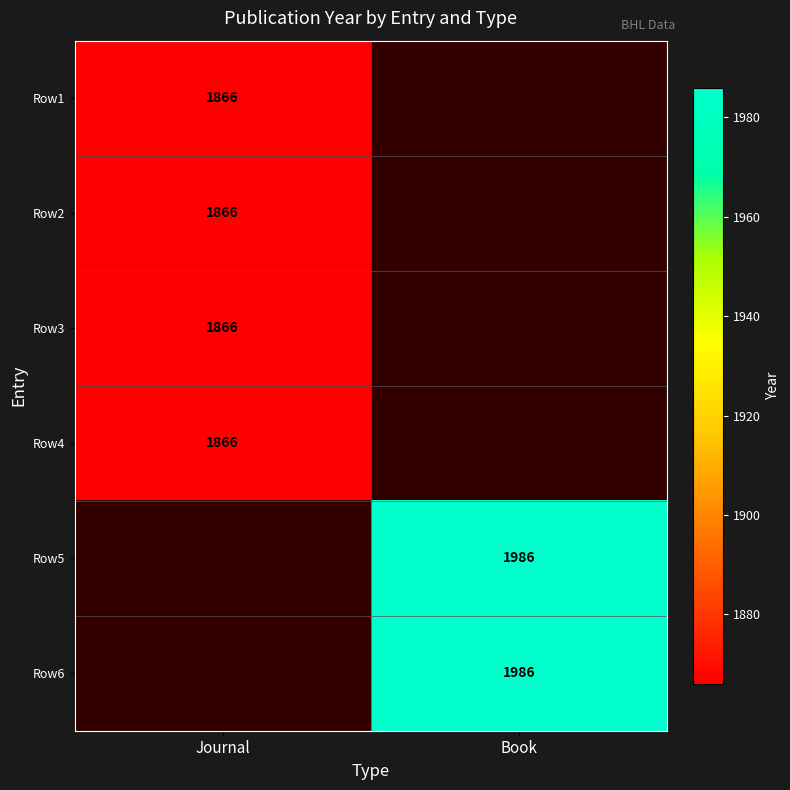

True or false: Row4 has a value of 1866 at Journal.

True